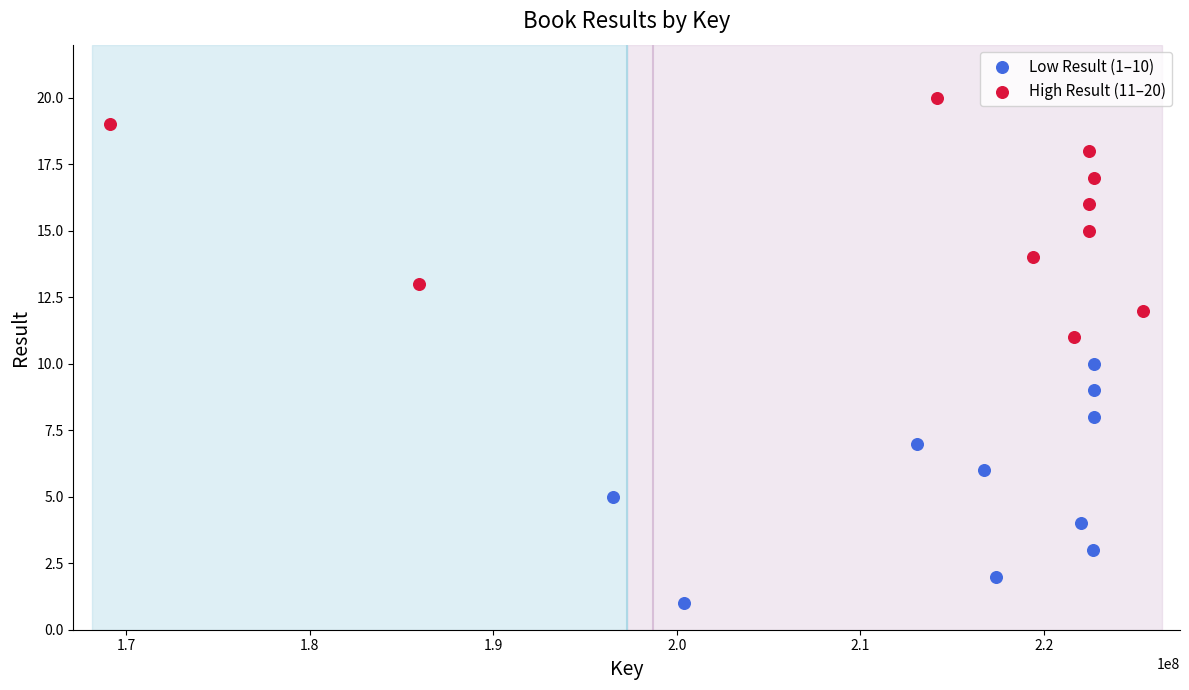

Which series reaches the maximum Y coordinate?

High Result (11–20)